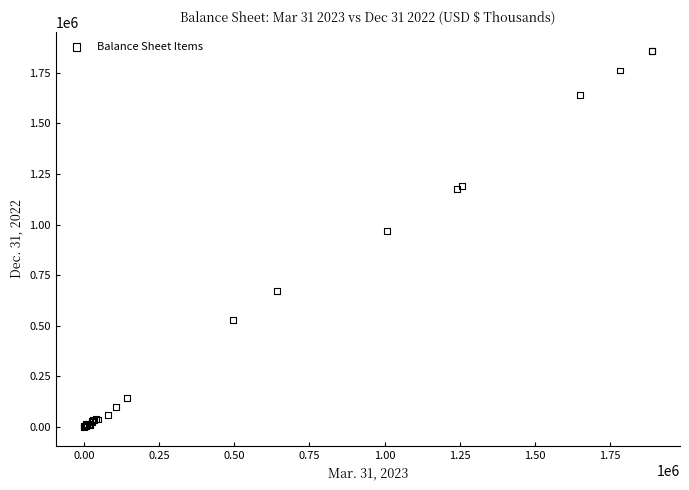

What Y value in the scatter plot is closest to 929645?

966616